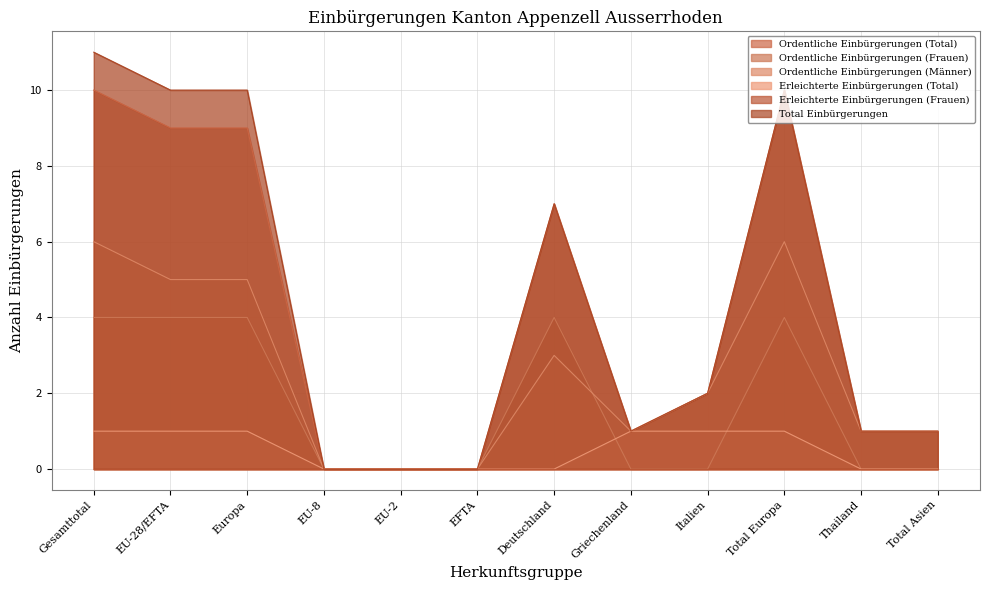

Between Griechenland and Europa, which is larger?

Europa